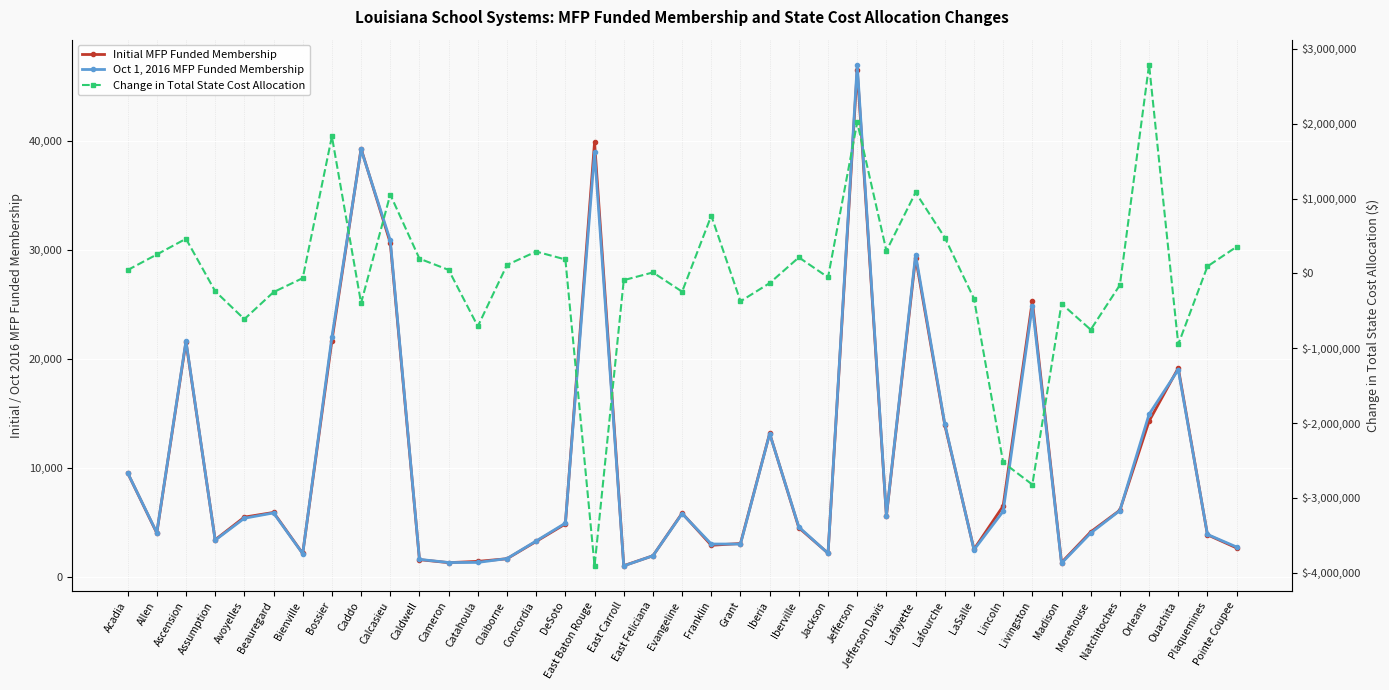

At which category does the chart reach its peak across all series?

Orleans